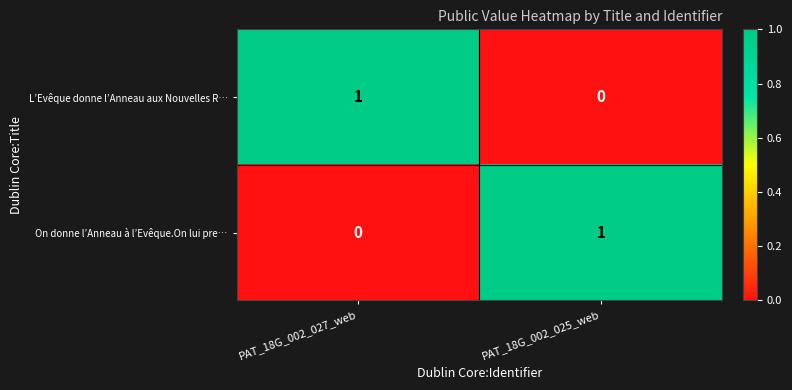

At which label is On donne l’Anneau à l’Evêque.On lui pre… closest to 0?

PAT_18G_002_027_web